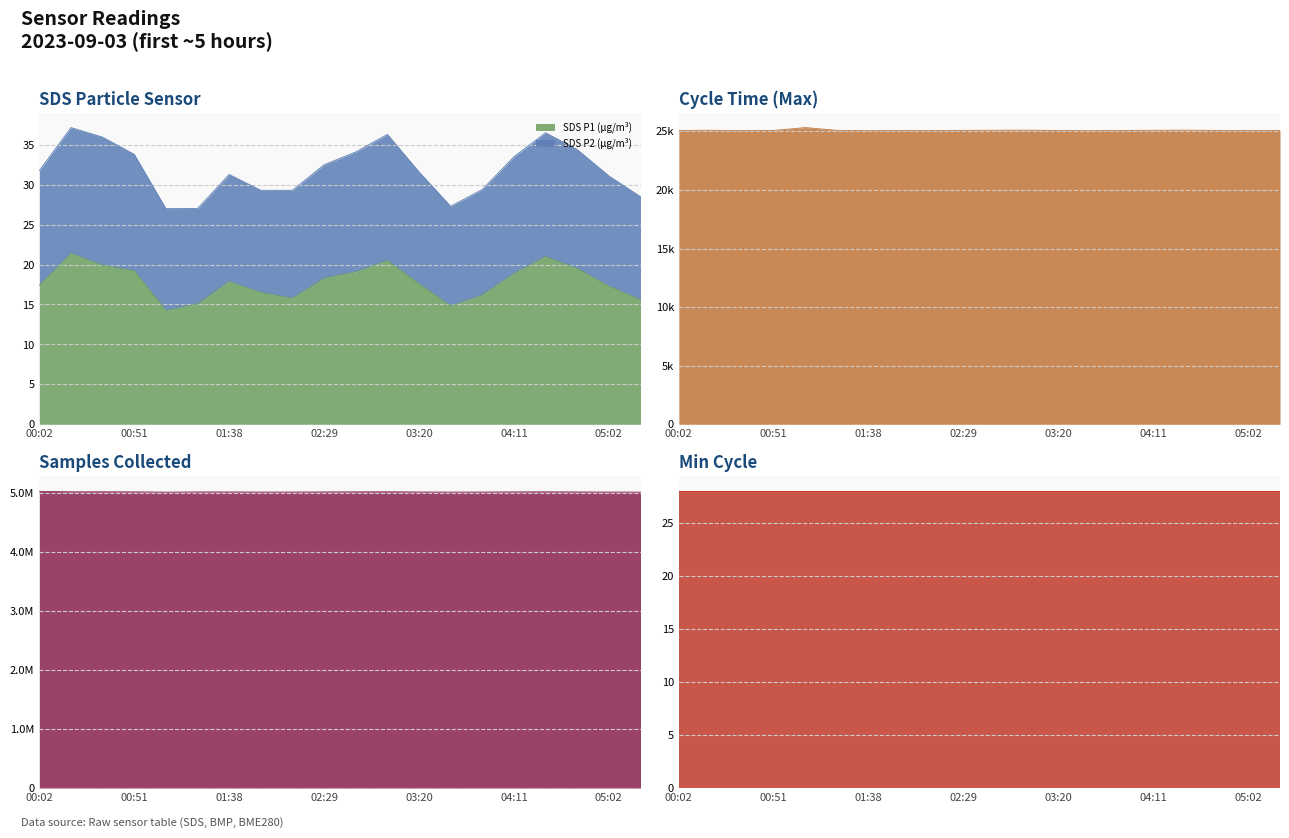

True or false: Max_cycle has a value of 25073.0 at 03:54.

True